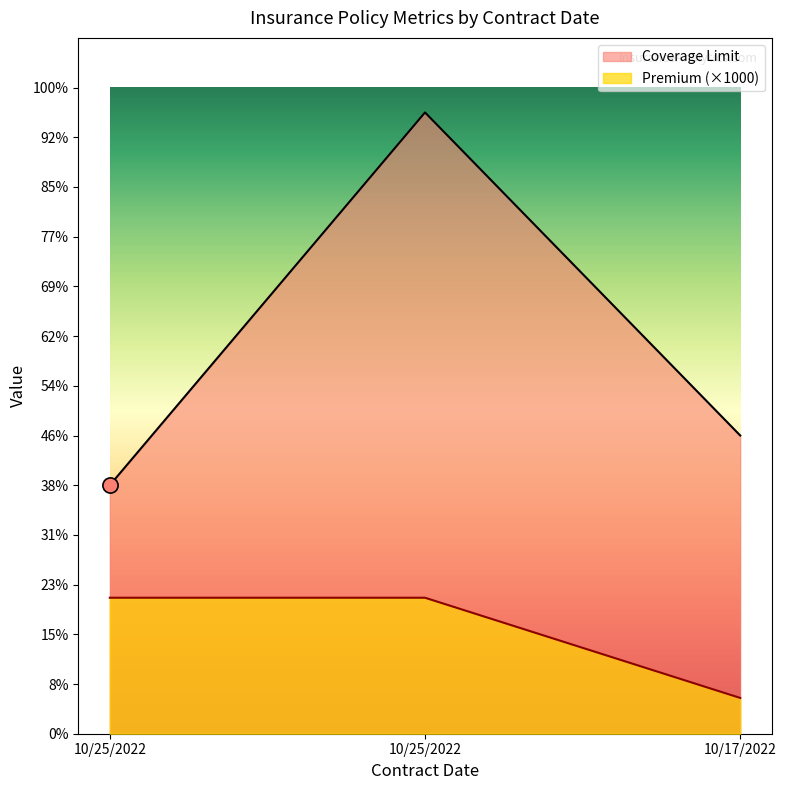

Which series contains the lowest Y value?

Premium